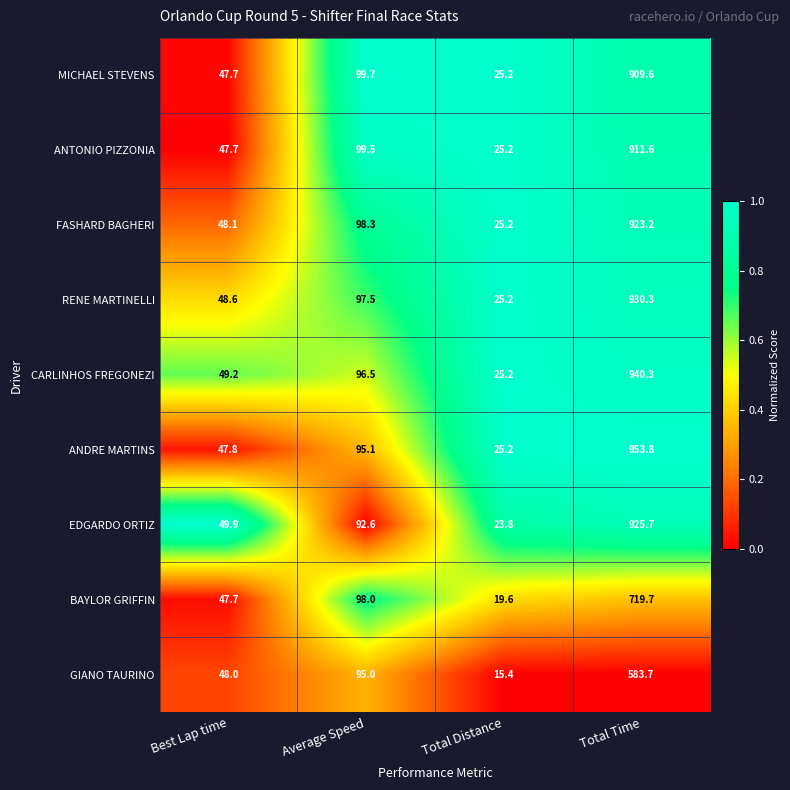

Which series has the widest spread of values?

ANDRE MARTINS